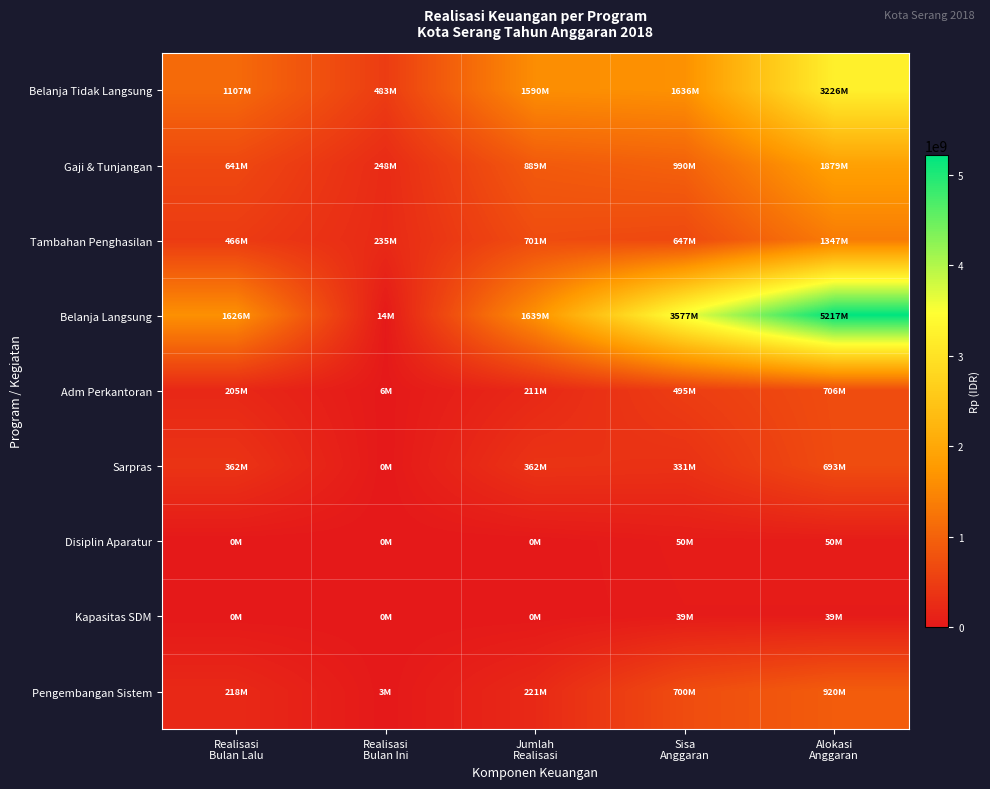

Which series changed the most between Sisa Anggaran and Alokasi Anggaran?

Belanja Langsung